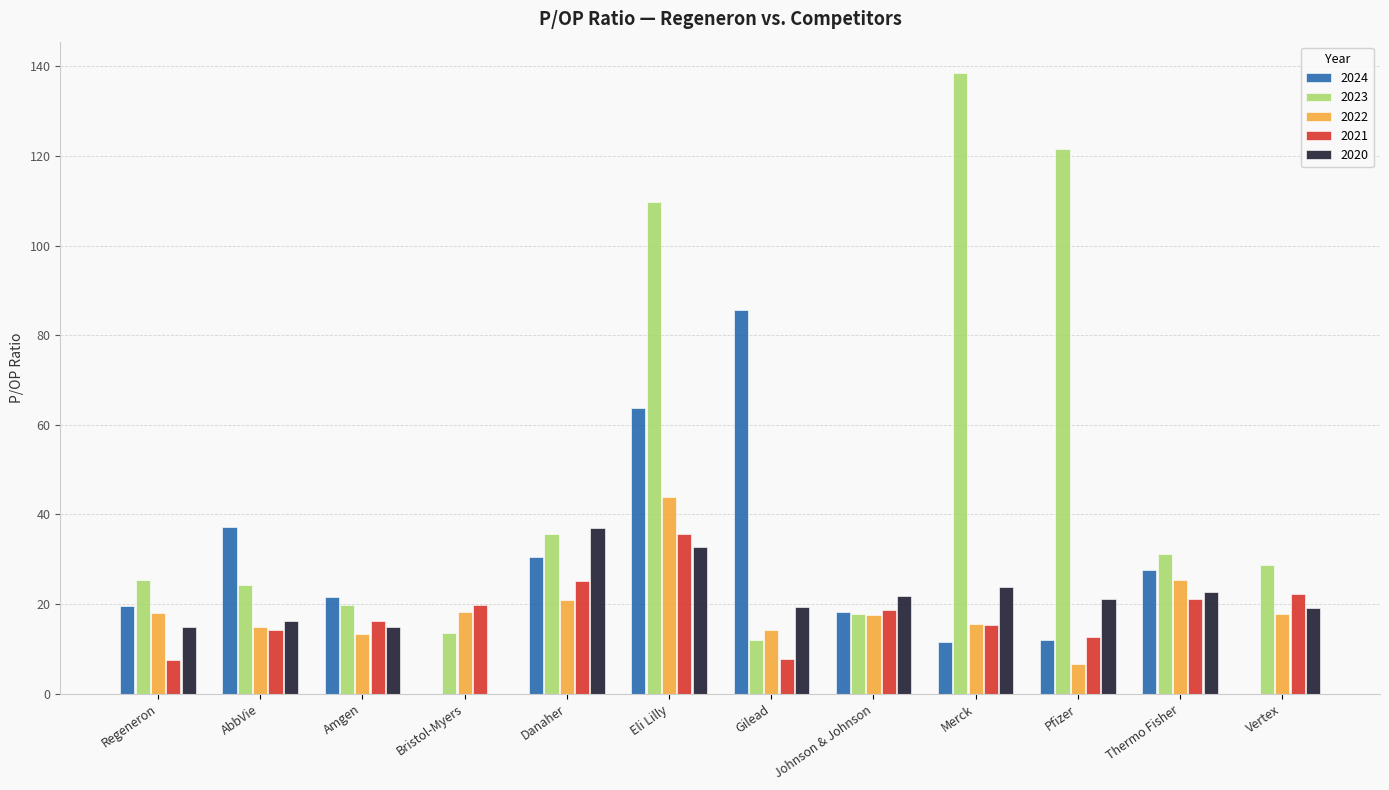

What is the sum of the 2020 values at Danaher and Amgen?

51.9